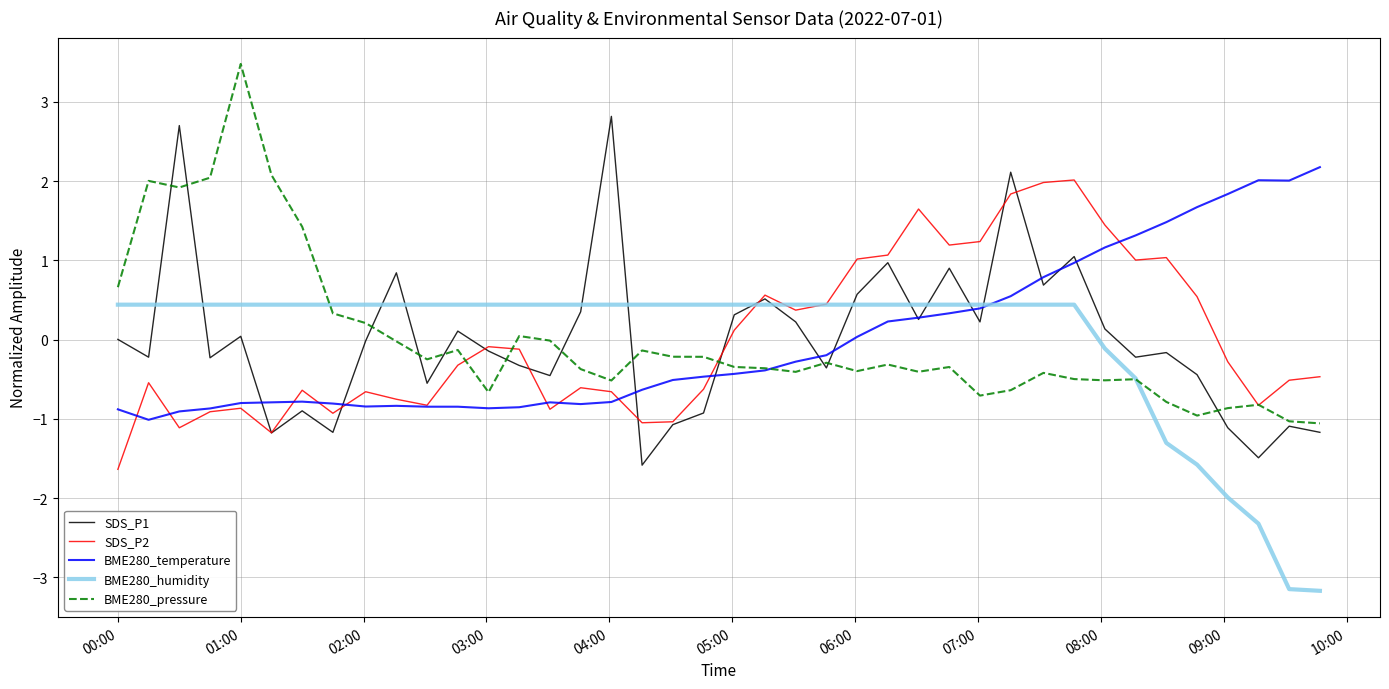

What is the difference between the second highest and second lowest values in the SDS_P2 series?

3.2